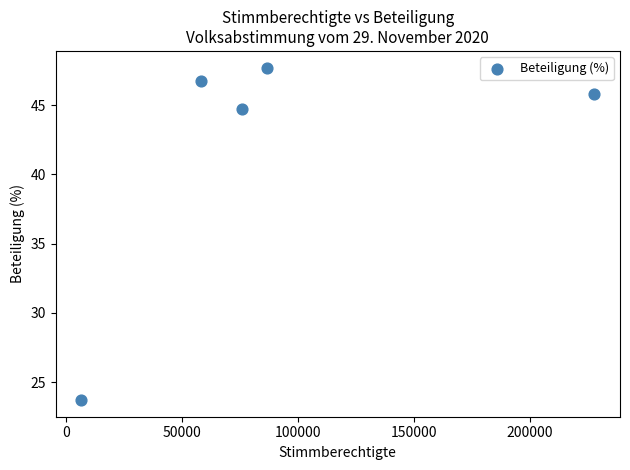

What Y value in the scatter plot is closest to 35?

44.7